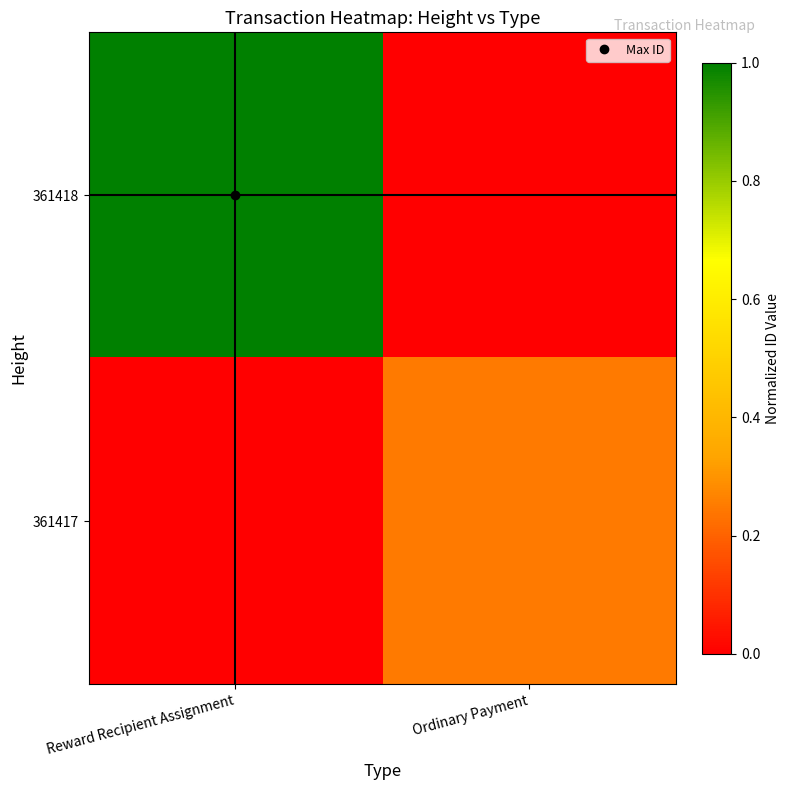

Between Reward Recipient Assignment and Ordinary Payment, which is larger?

Reward Recipient Assignment